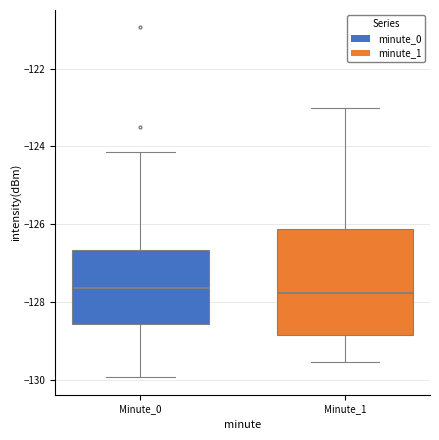

Reading left to right, transcribe this box plot: for each box, give where its median line is, the range the box spans, and where its two whiskers end, as read against the y-axis. The values are not printed on the chart, so give them approximately, as read against the axis.

Minute_0: median -127.6, box -128.6 to -126.6, whiskers -130.0 to -124.2
Minute_1: median -127.8, box -128.8 to -126.2, whiskers -129.6 to -123.0